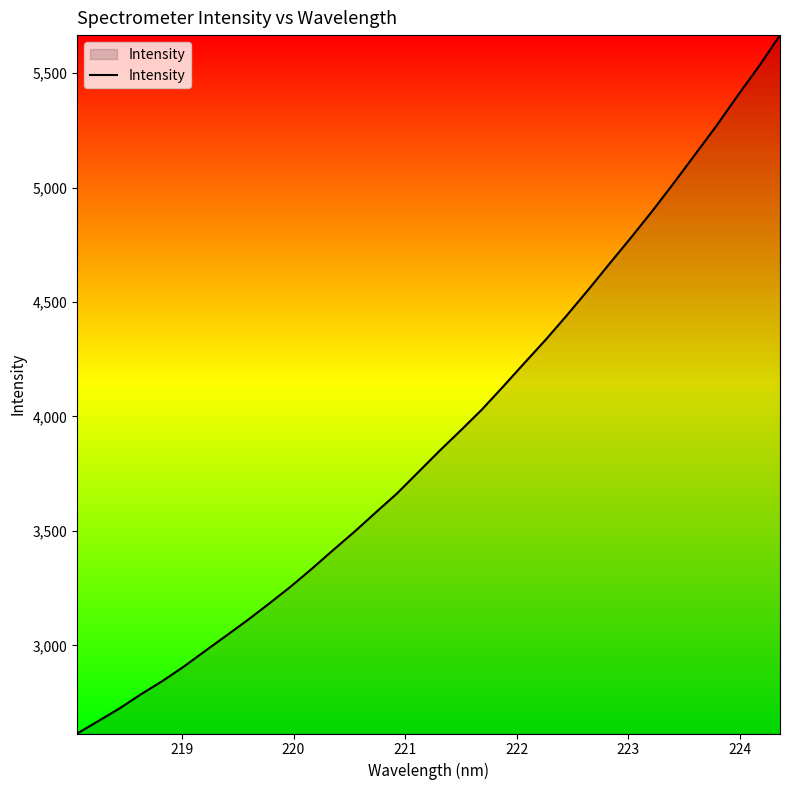

What is the minimum value shown in the chart?

2615.2